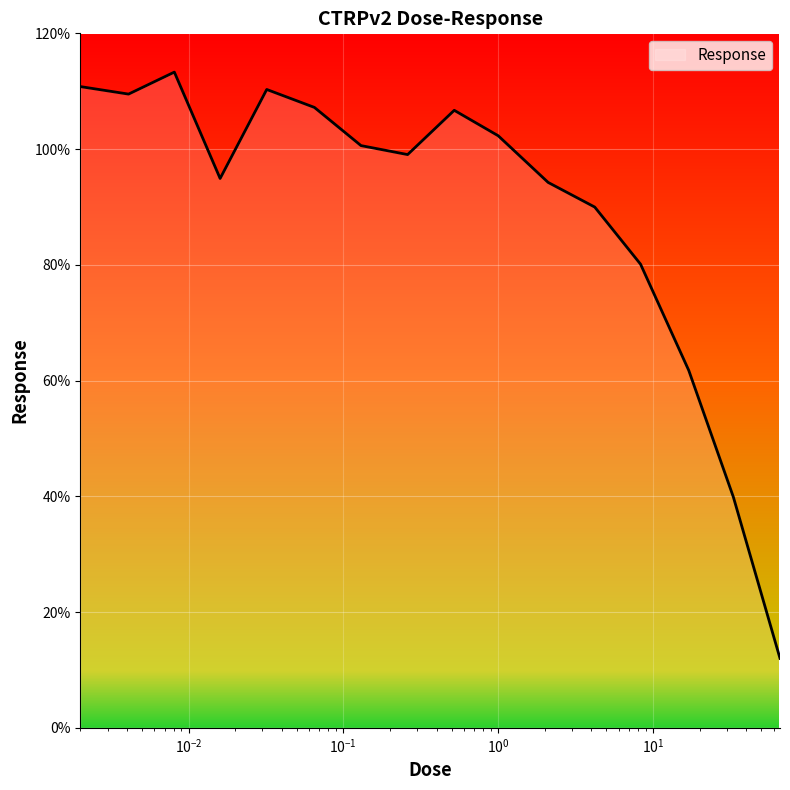

What is the maximum value shown in the chart?

113.3